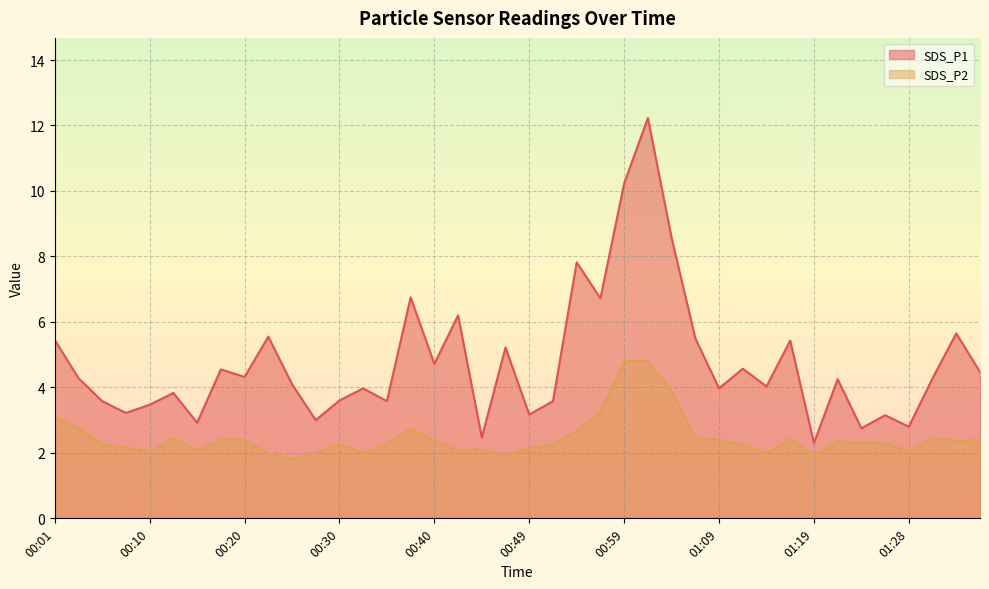

Is it true that SDS_P1 equals 3.2 at 00:49?

True